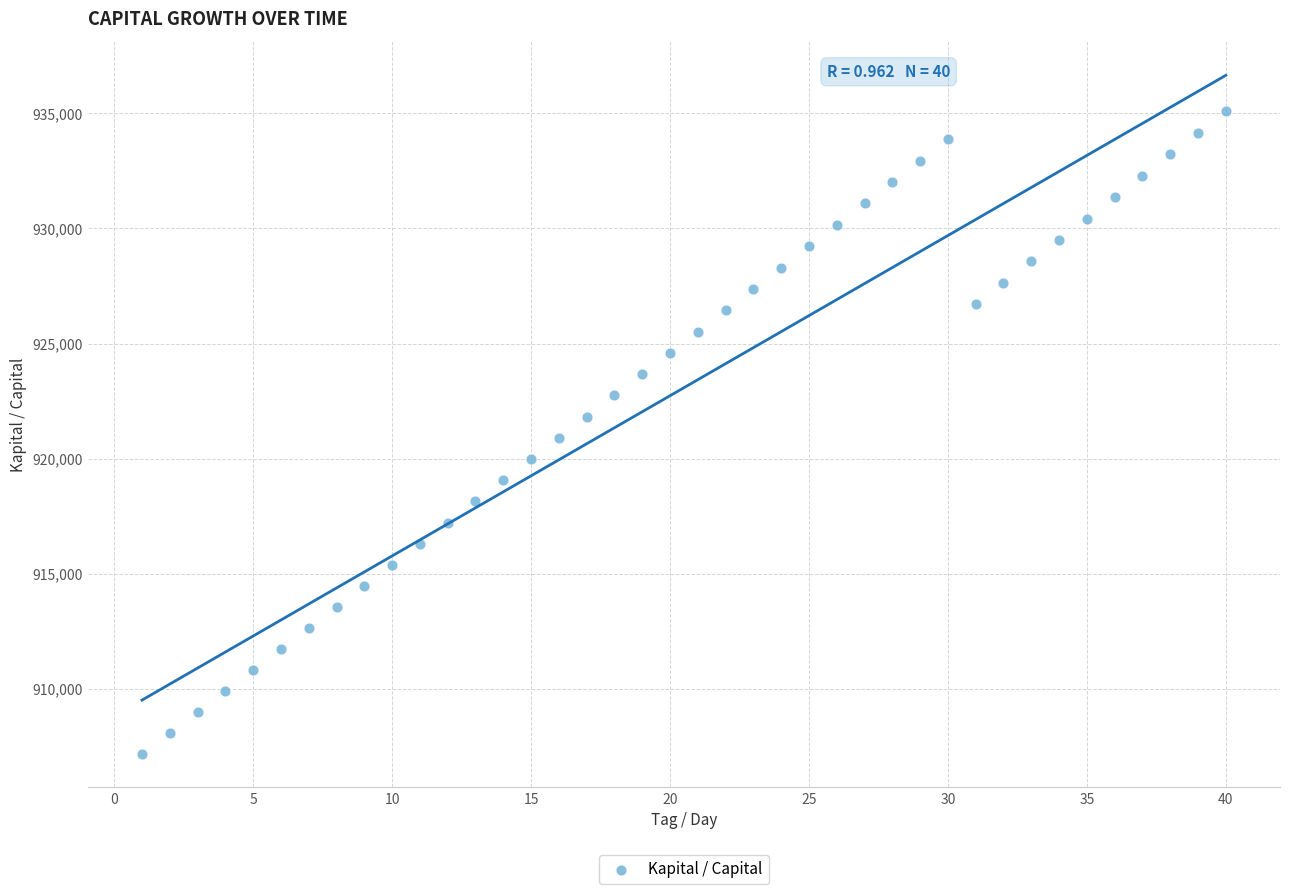

What is the range of Y values (max minus min)?

27888.2